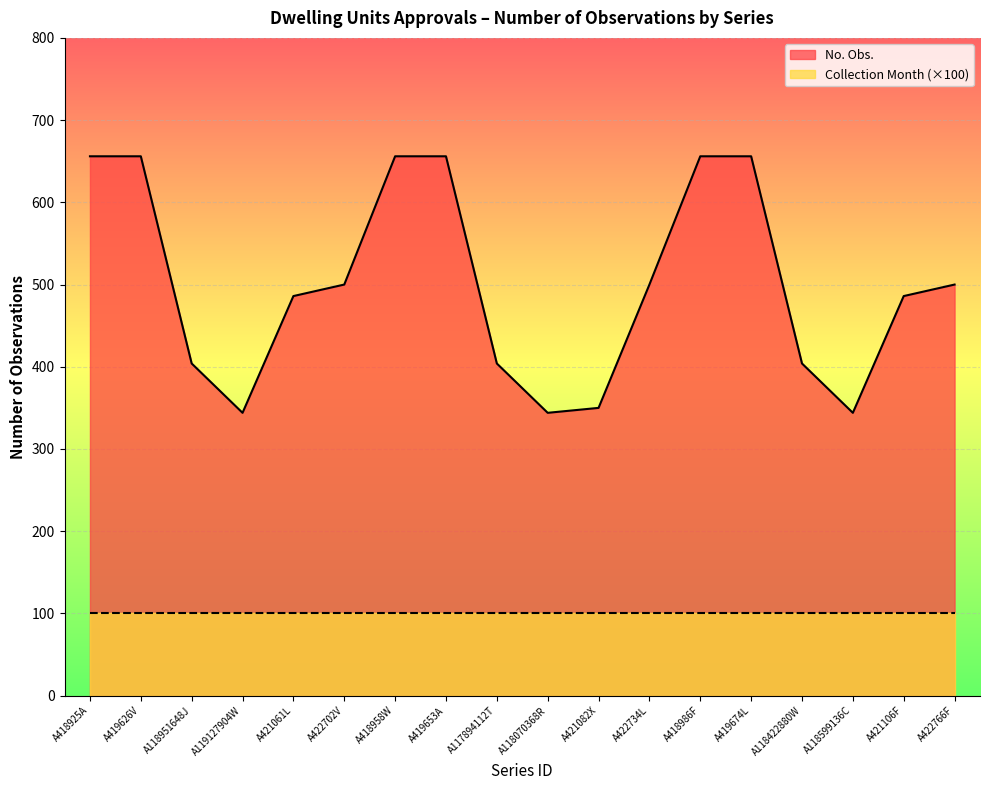

Between A419626V and A421061L, which is larger?

A419626V